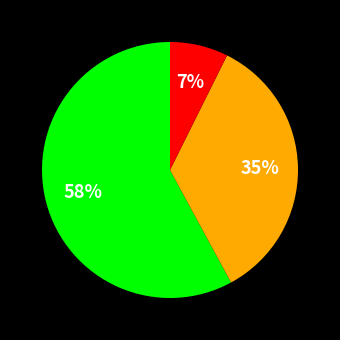

Is there a majority slice in this chart?

Yes